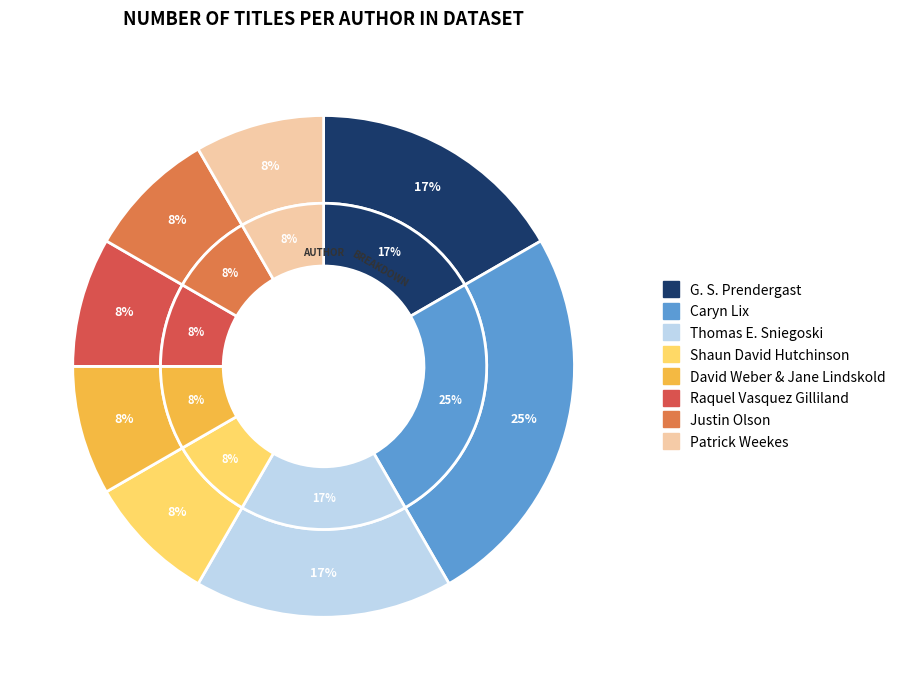

What is the largest slice in the pie chart?

Caryn Lix